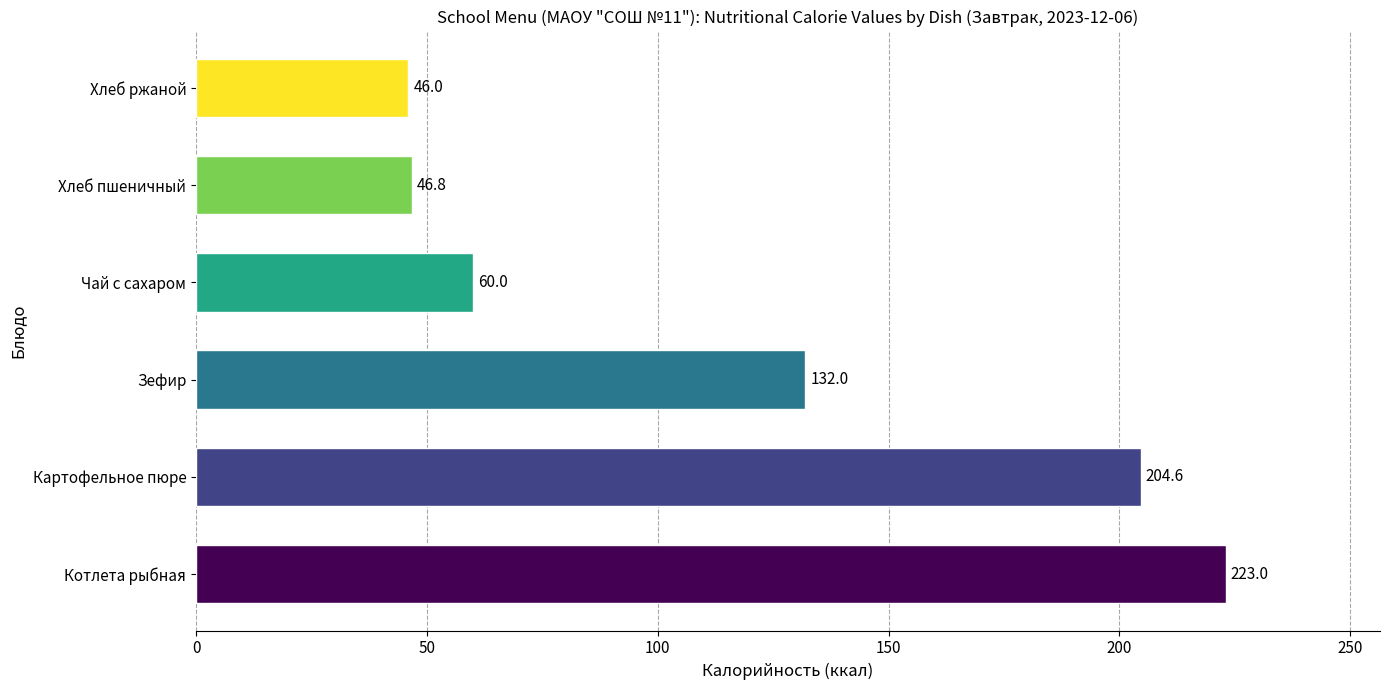

What is the difference between the second highest and second lowest values?

157.8